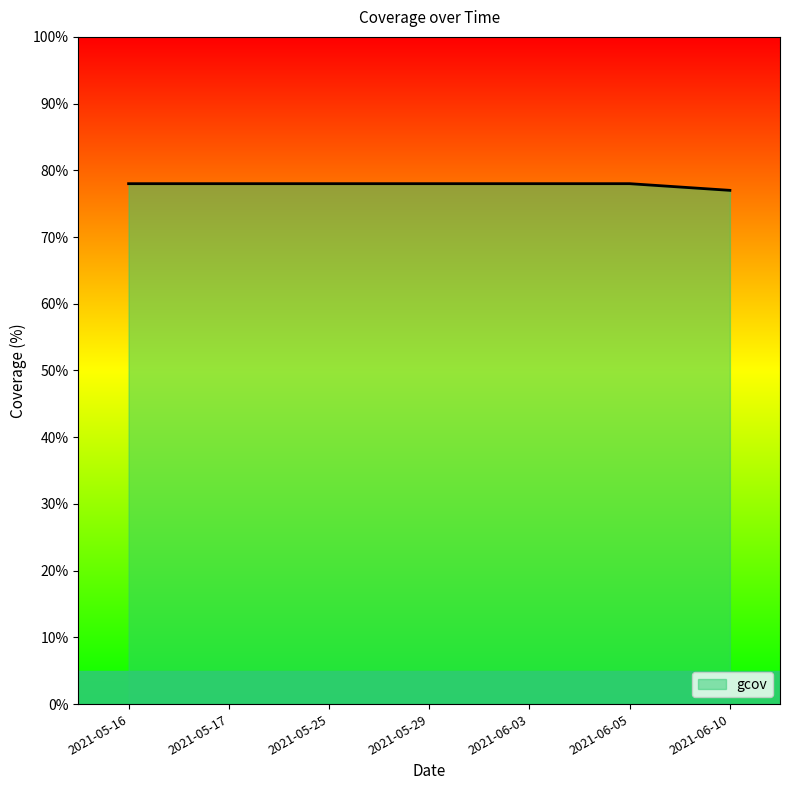

Reading left to right, transcribe all the data shown in this chart.

2021-05-16=78	2021-05-17=78	2021-05-25=78	2021-05-29=78	2021-06-03=78	2021-06-05=78	2021-06-10=77